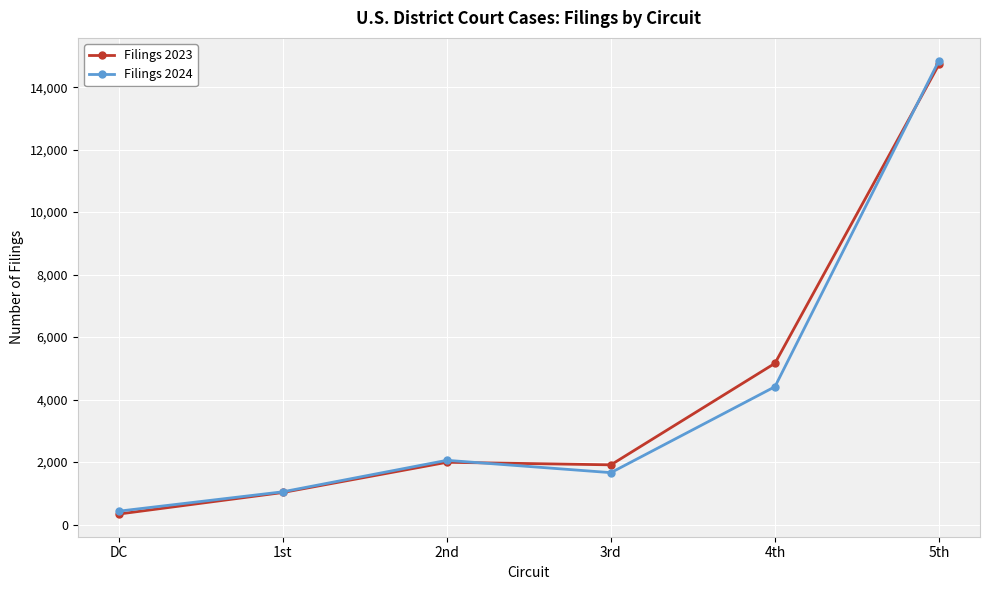

Reading left to right, what are all the values shown in this chart?

Filings 2023: 336	1026	1993	1911	5161	14730
Filings 2024: 428	1048	2056	1661	4412	14851